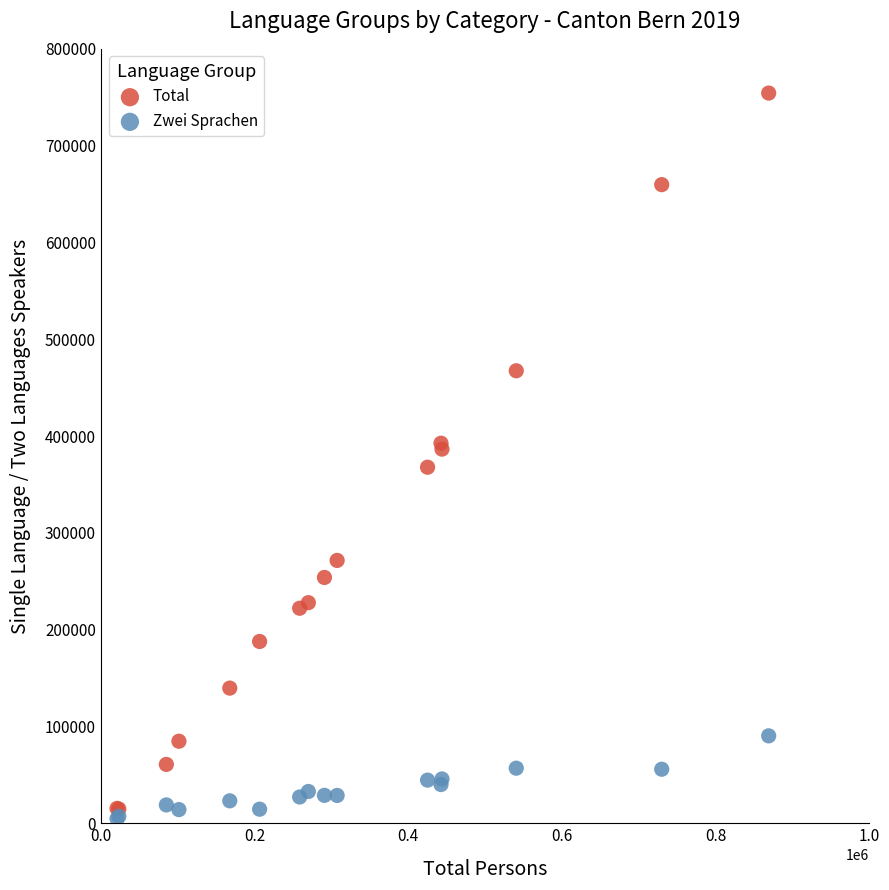

What are all the series names shown in the legend?

Total, Zwei Sprachen